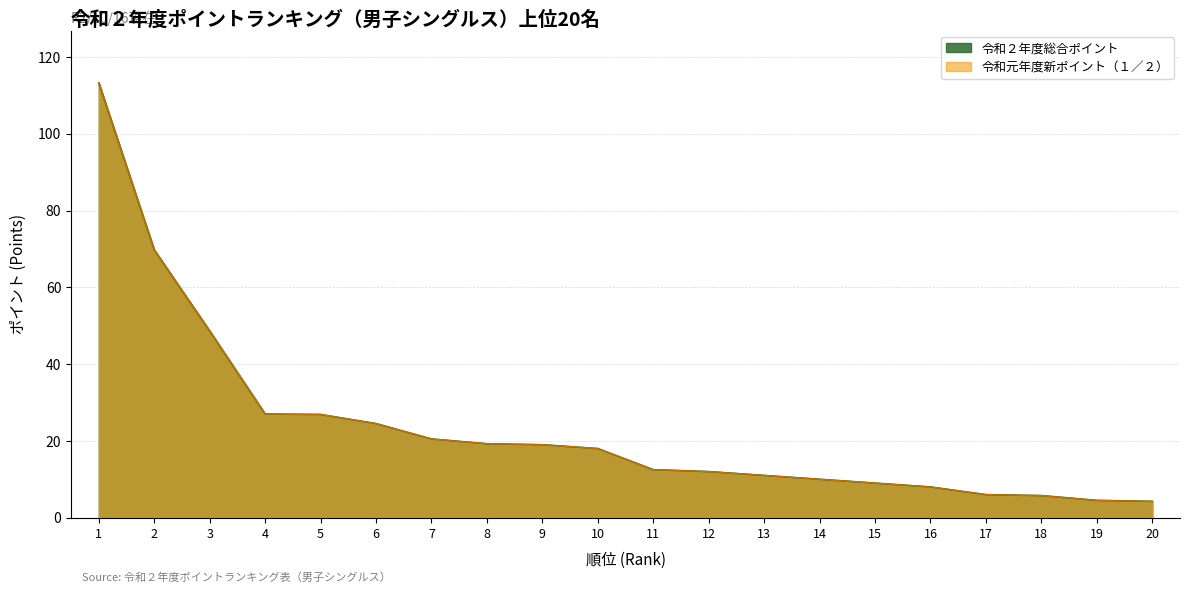

How many lines are shown in the chart?

2